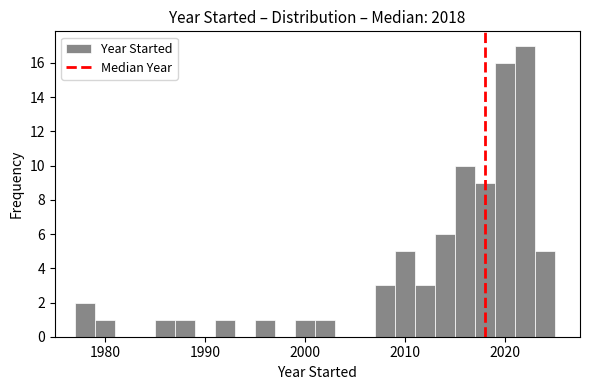

Around what value on the x-axis is the tallest bar? Give the approximate position of its centre, as read against the axis.

2022